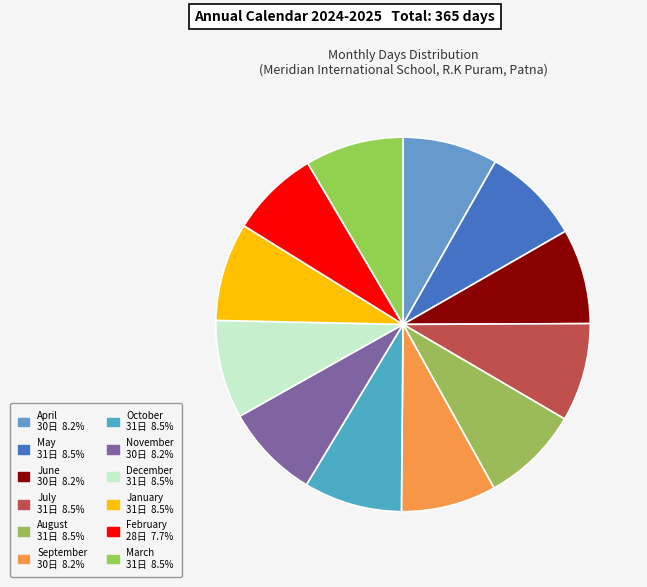

How many slices are in this pie chart?

12